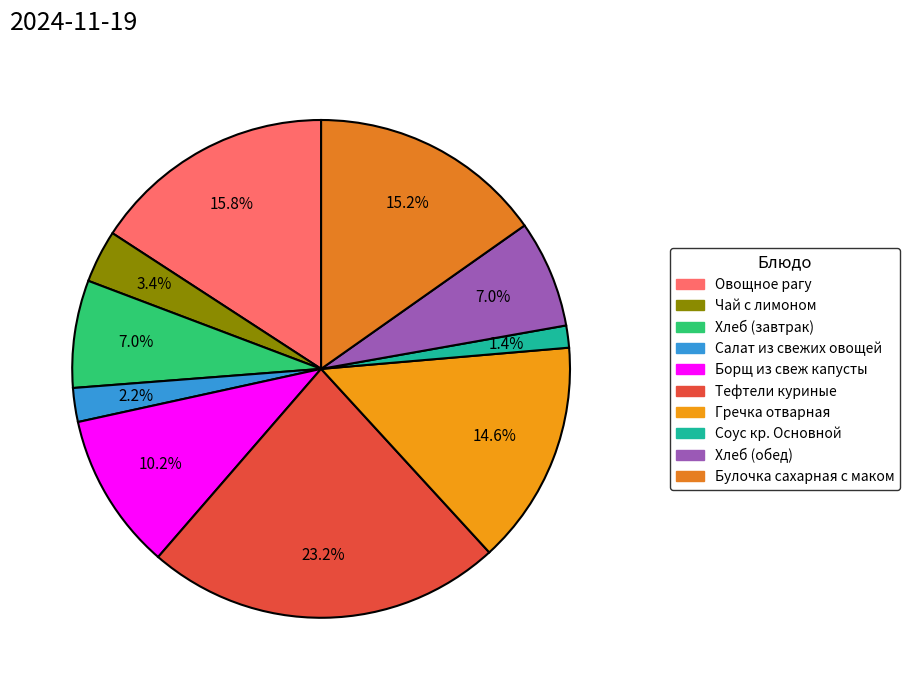

Does Хлеб (завтрак) represent more than half of the total?

No